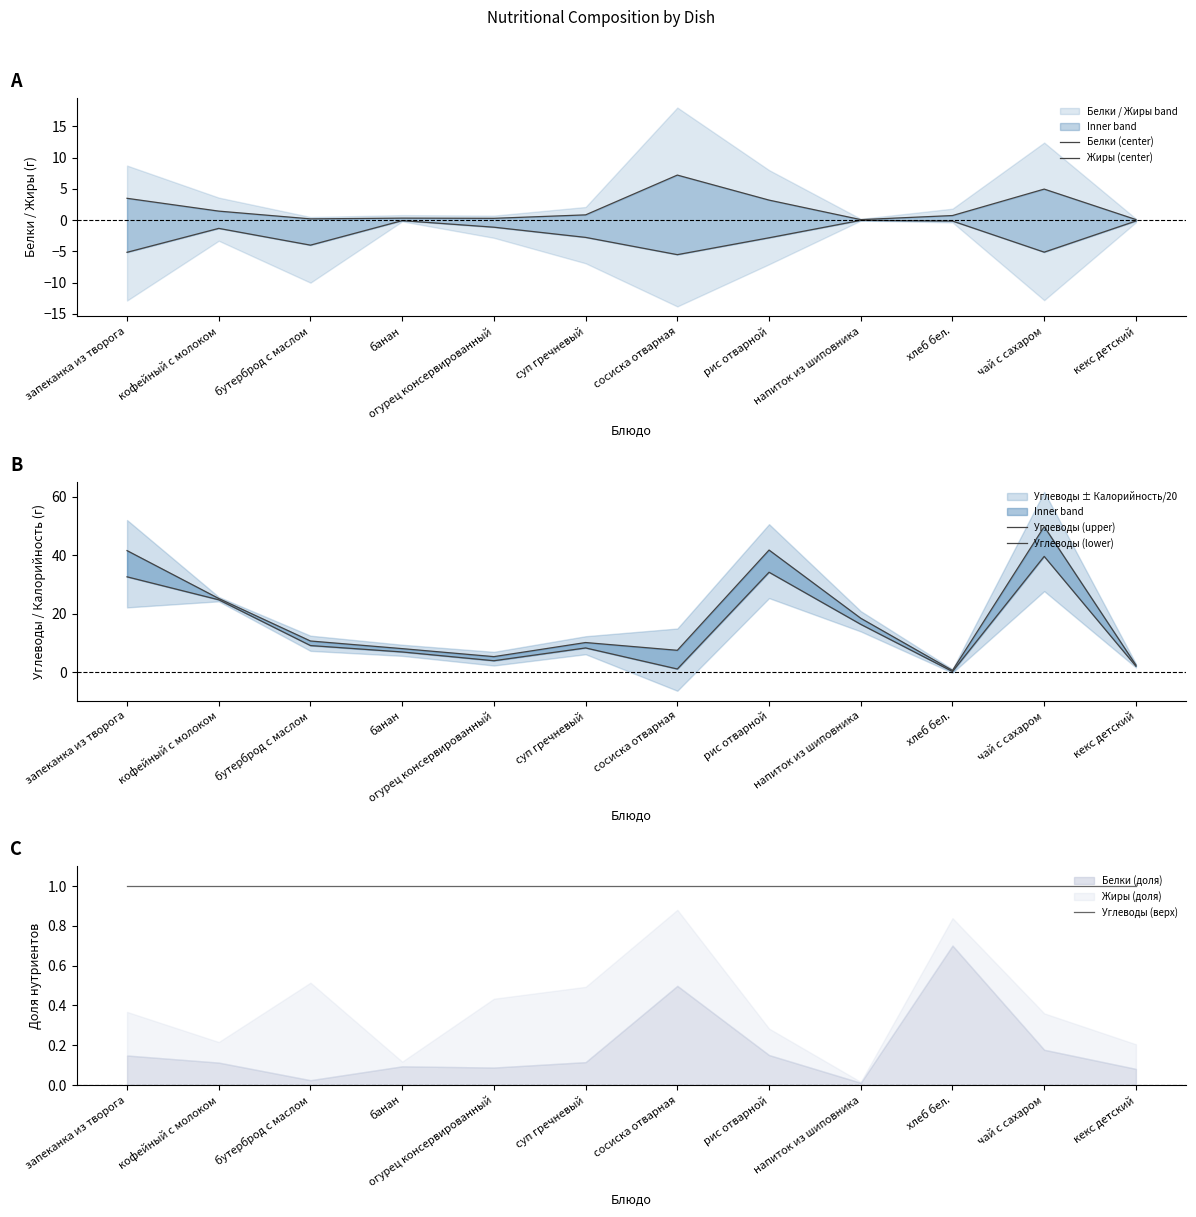

Reading left to right, what are all the values shown in this chart?

Белки (center): 3.5	1.4	0.2	0.3	0.3	0.8	7.2	3.2	0.1	0.7	5.0	0.1
Жиры (center): -5.1	-1.3	-4.0	-0.1	-1.1	-2.8	-5.5	-2.8	-0.0	-0.1	-5.1	-0.1
Углеводы (upper): 41.6	25.2	10.7	8.1	5.3	10.2	7.5	41.8	18.5	0.6	49.8	2.4
Углеводы (lower): 32.6	24.8	9.1	6.9	3.9	8.3	1.1	34.2	16.4	0.2	39.6	2.1
Углеводы (верх): 1.0	1.0	1.0	1.0	1.0	1.0	1.0	1.0	1.0	1.0	1.0	1.0